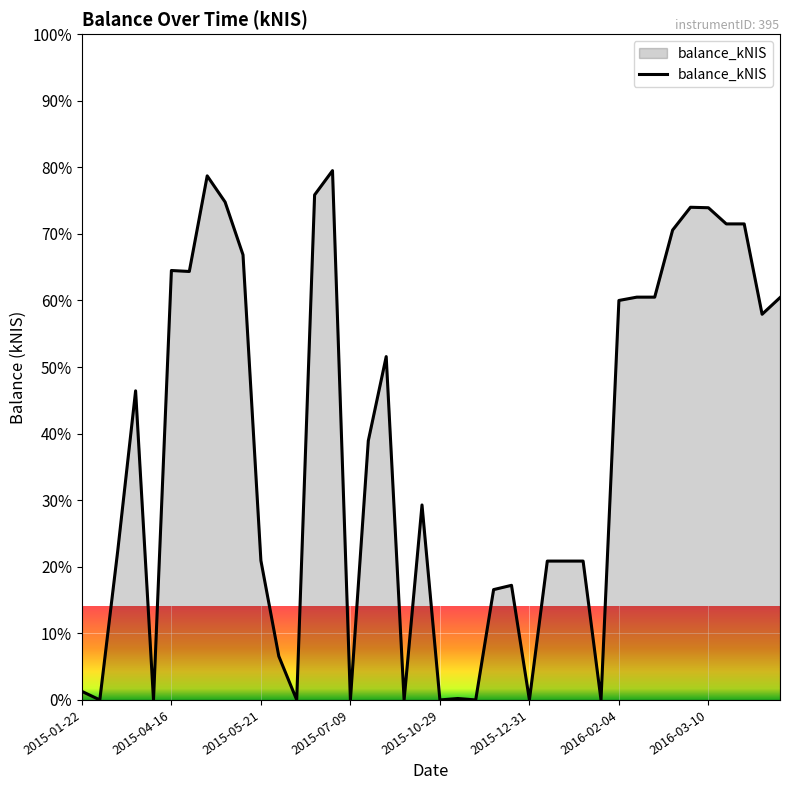

What is the maximum value shown in the chart?

79.5